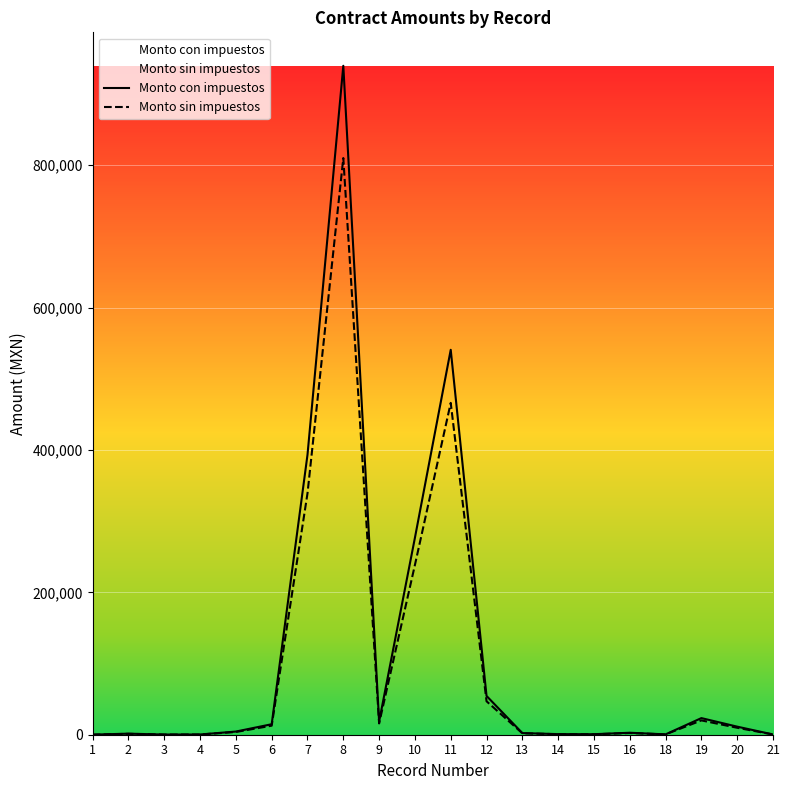

List the labels in order of Monto con impuestos value, largest first.

8, 11, 7, 10, 12, 19, 9, 6, 20, 5, 16, 13, 2, 14, 15, 18, 21, 4, 3, 1